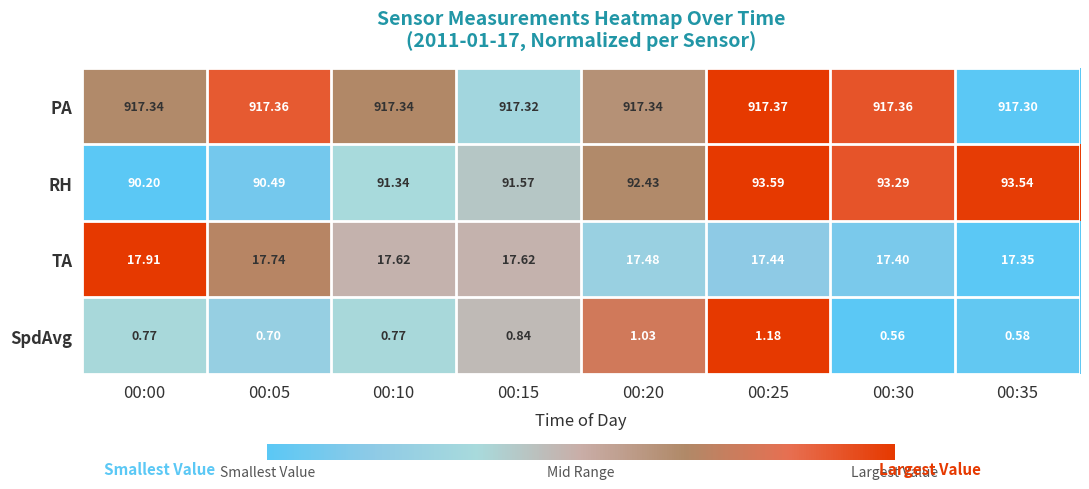

Between 00:05 and 00:30, which series saw the biggest shift?

RH